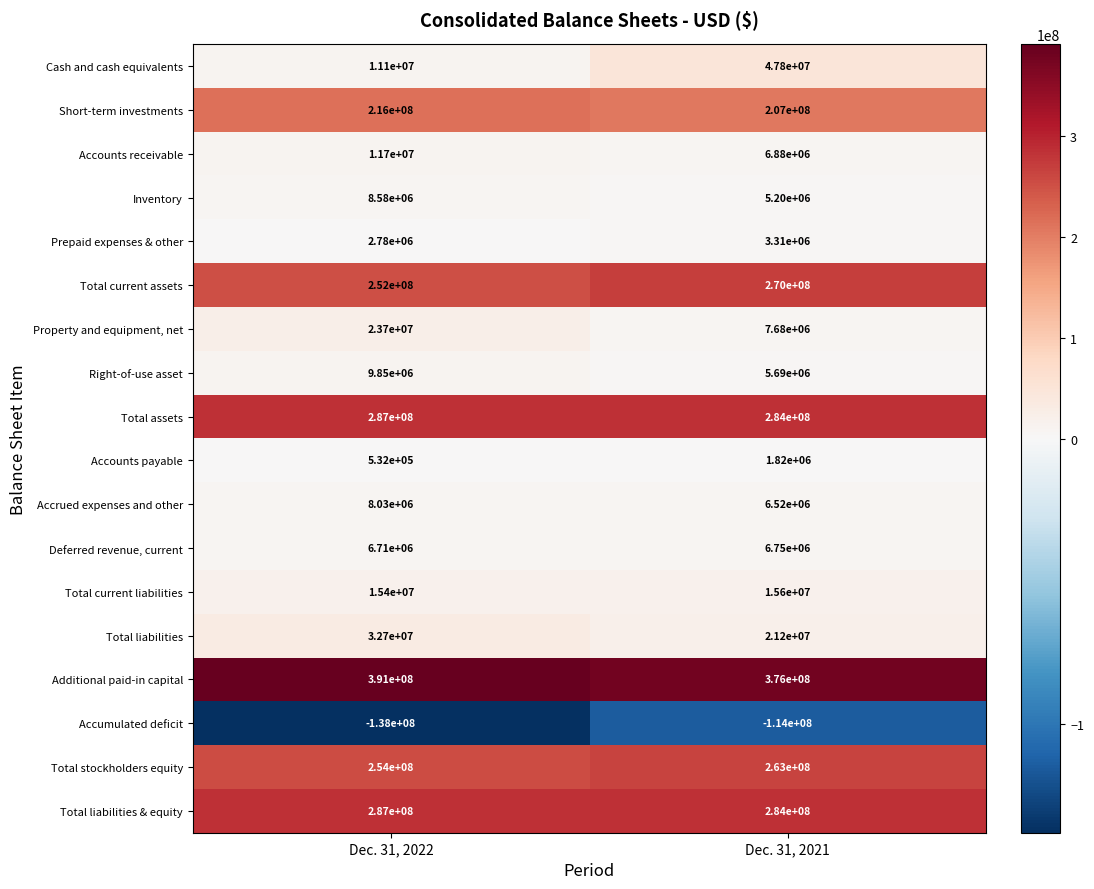

Rank the categories by Short-term investments value from highest to lowest.

Dec. 31, 2022, Dec. 31, 2021